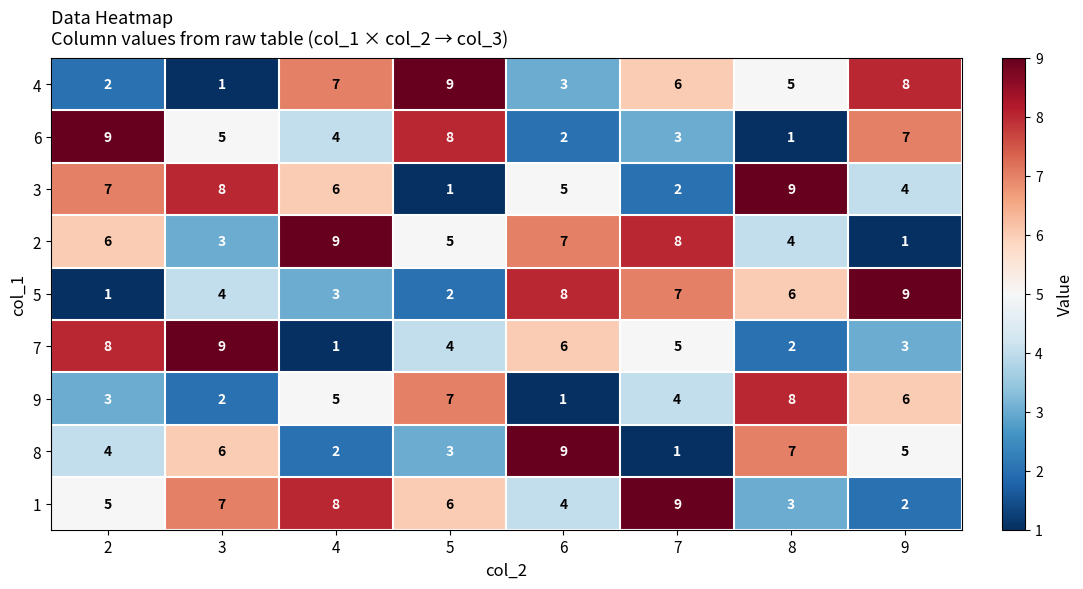

What is the average value of the 6 series?

5